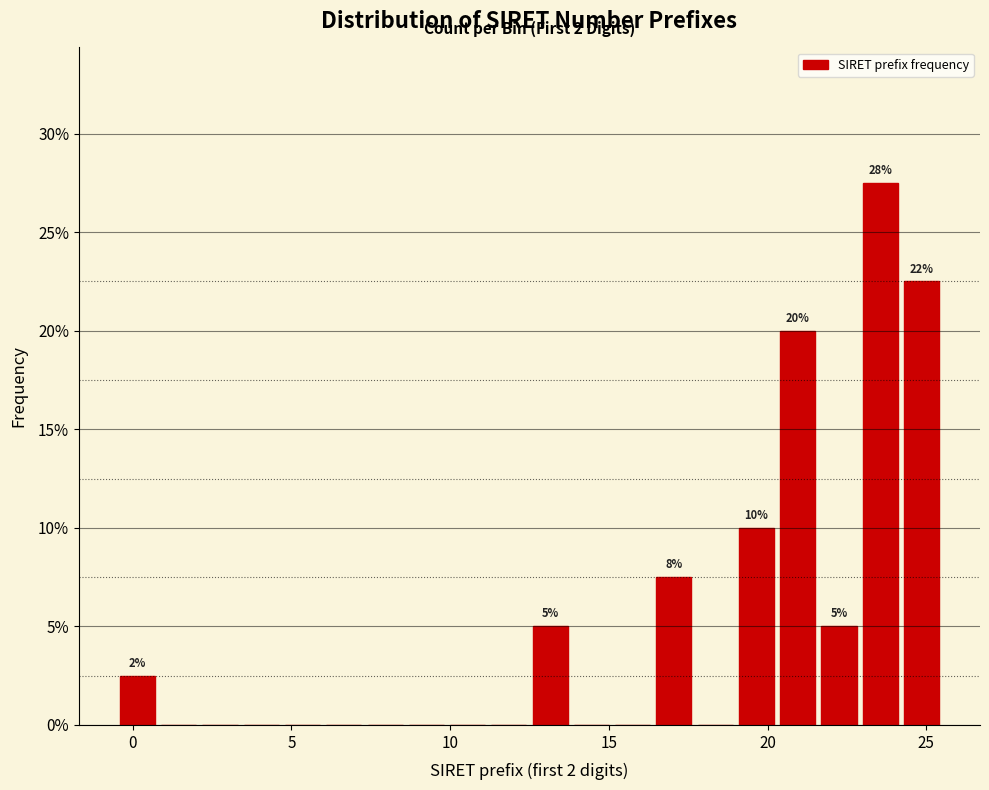

Read against the x-axis, roughly where is the centre of the tallest bar?

23.5